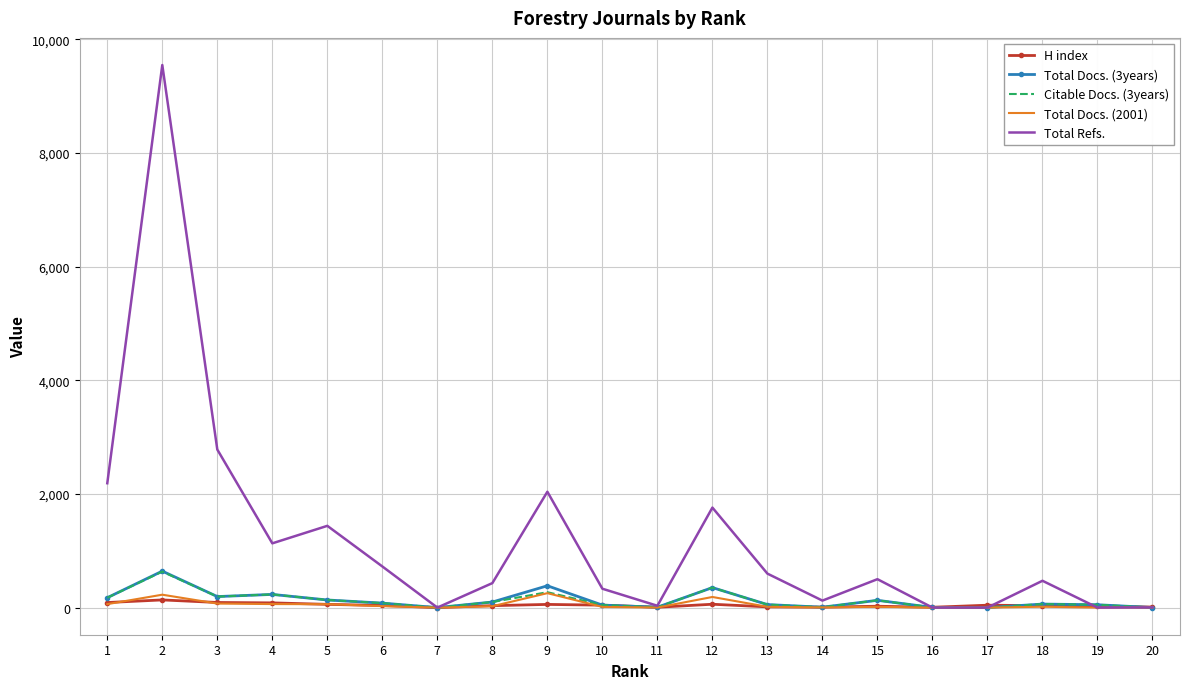

Which series has the largest total across all categories?

Total Refs.